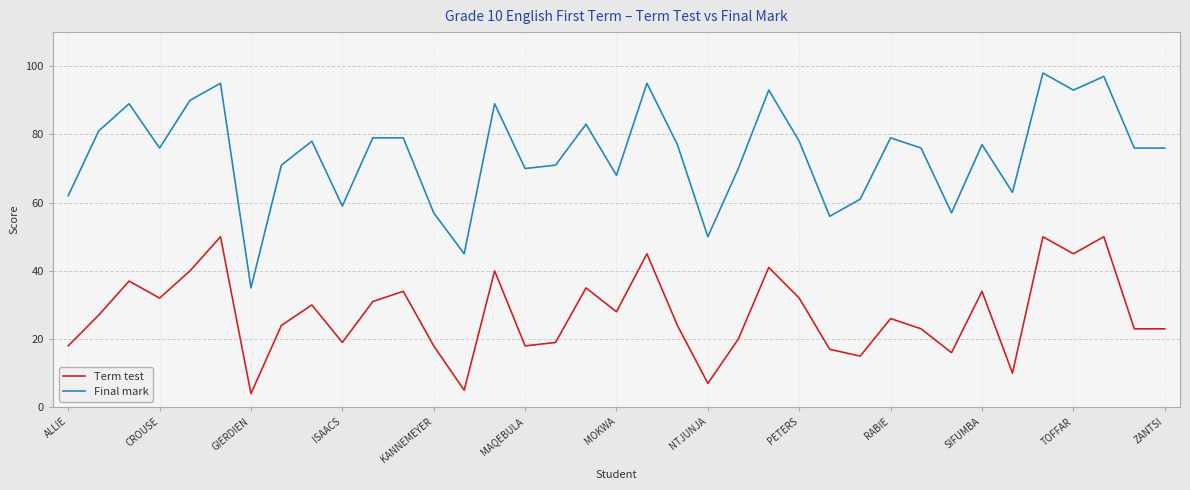

List the series in order of their overall mean, highest first.

Final mark, Term test